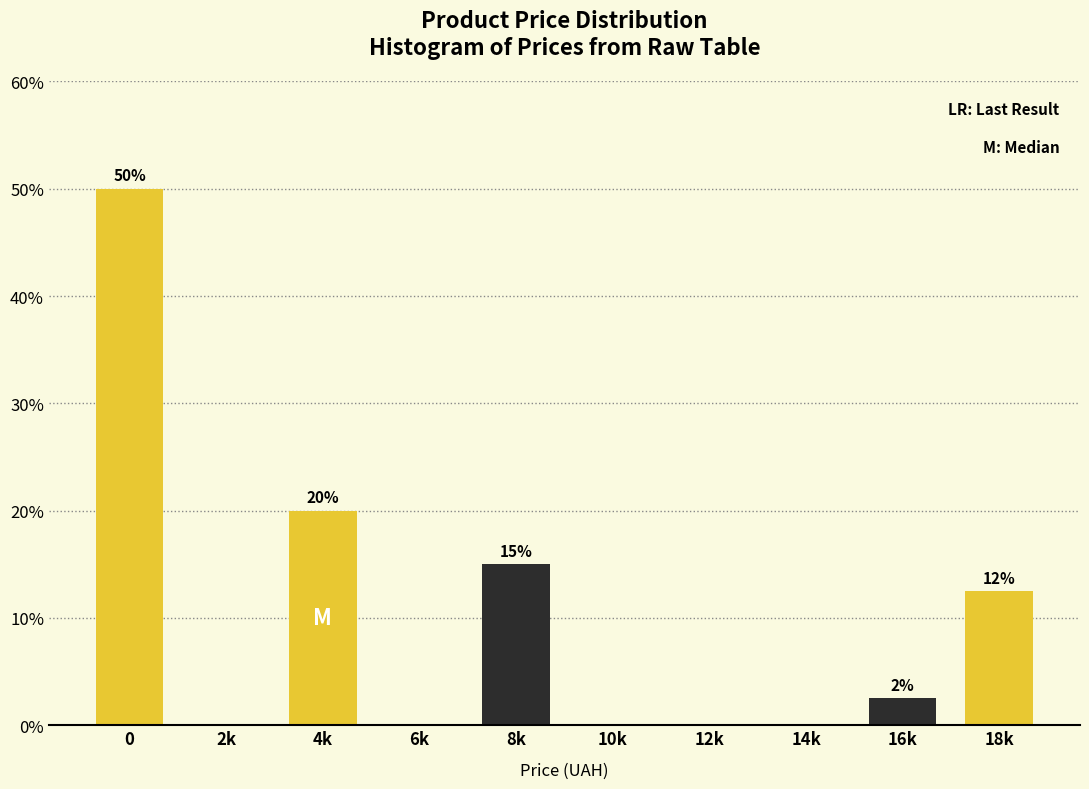

Which has a higher value, 2k or 8k?

8k